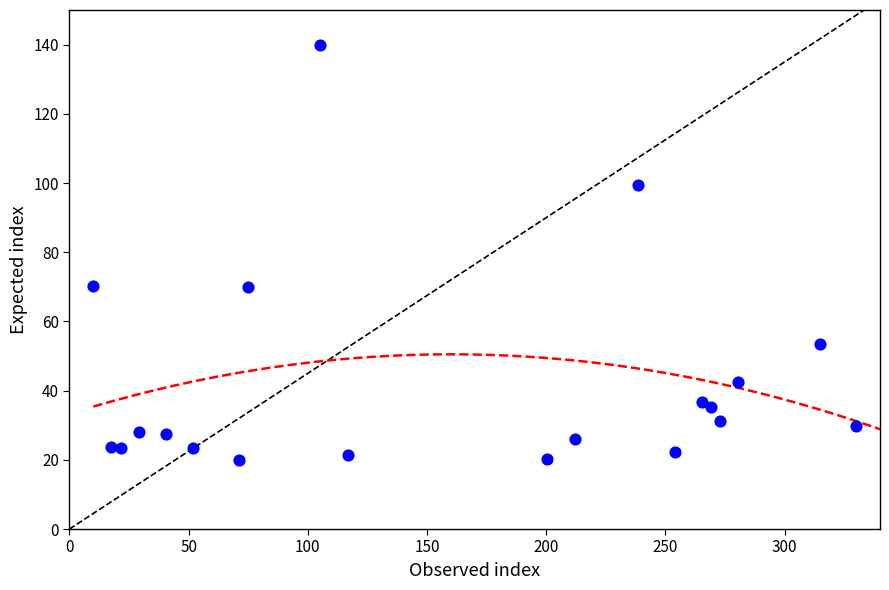

What is the range of X values (max minus min)?

320.0